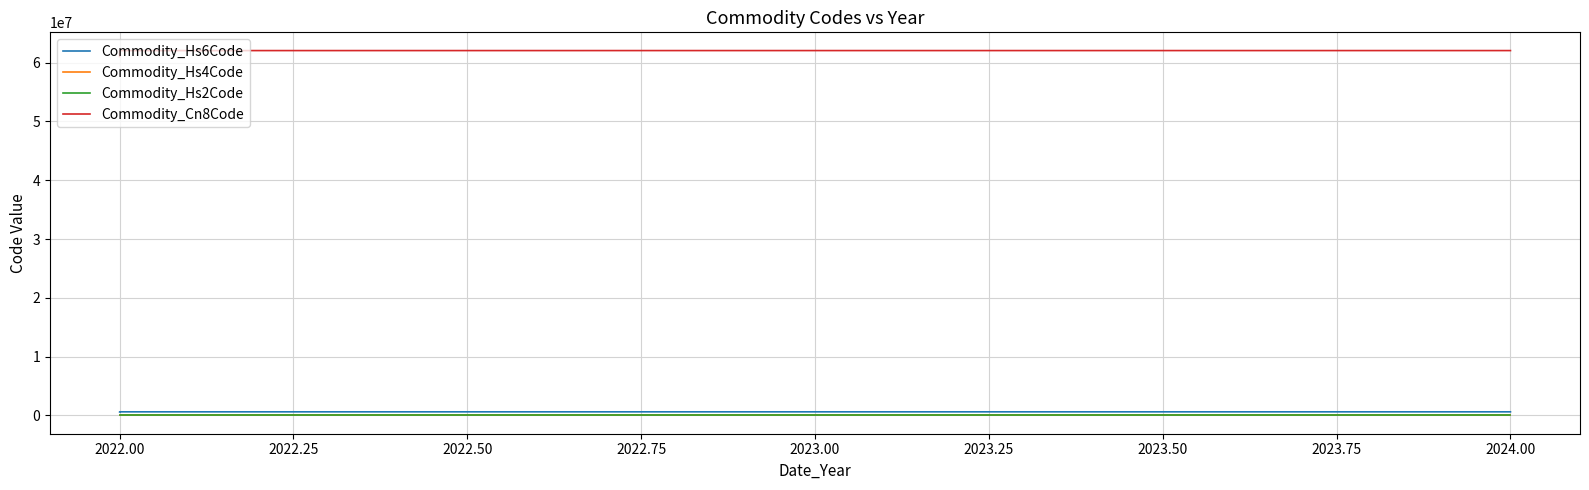

True or false: Commodity_Hs6Code and Commodity_Hs4Code intersect in this chart.

False